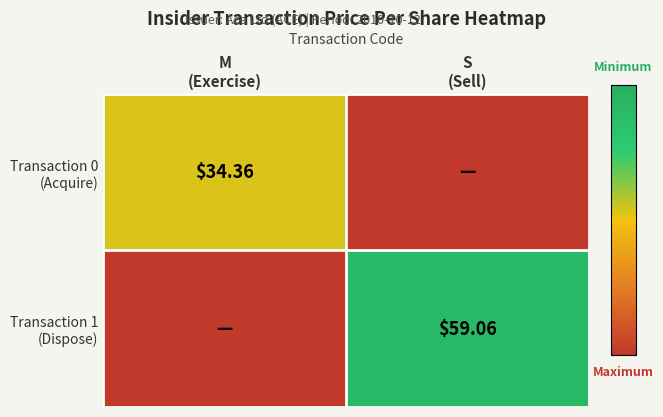

Which series changed the most between M (Exercise) and S (Sell)?

Transaction 1 (Dispose)